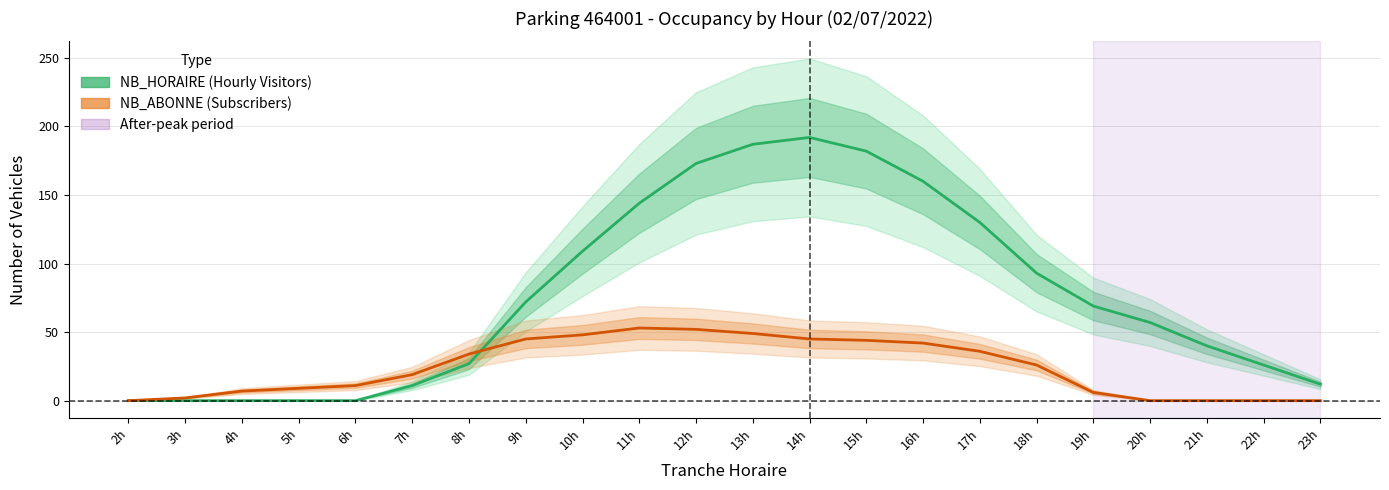

What is the label of the 14th point from the left?

15h